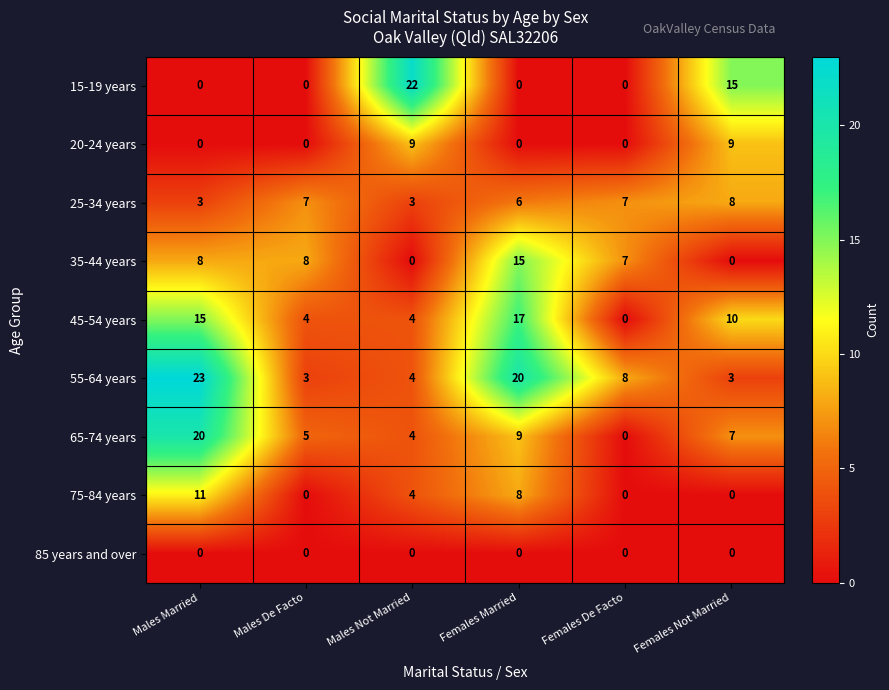

Between Females De Facto and Females Not Married, which series saw the biggest shift?

15-19 years